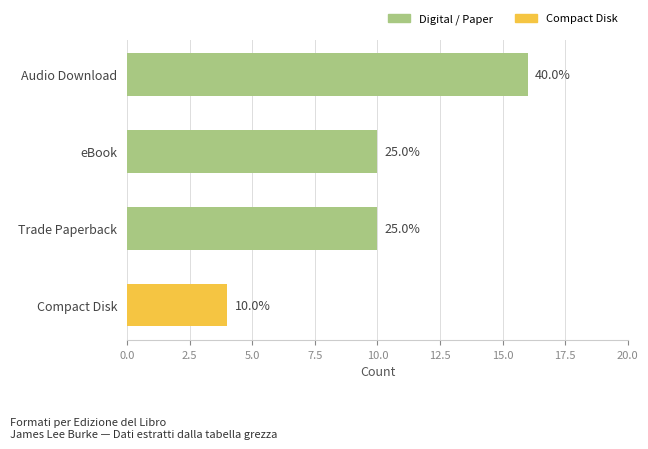

How many bars are there in total?

4